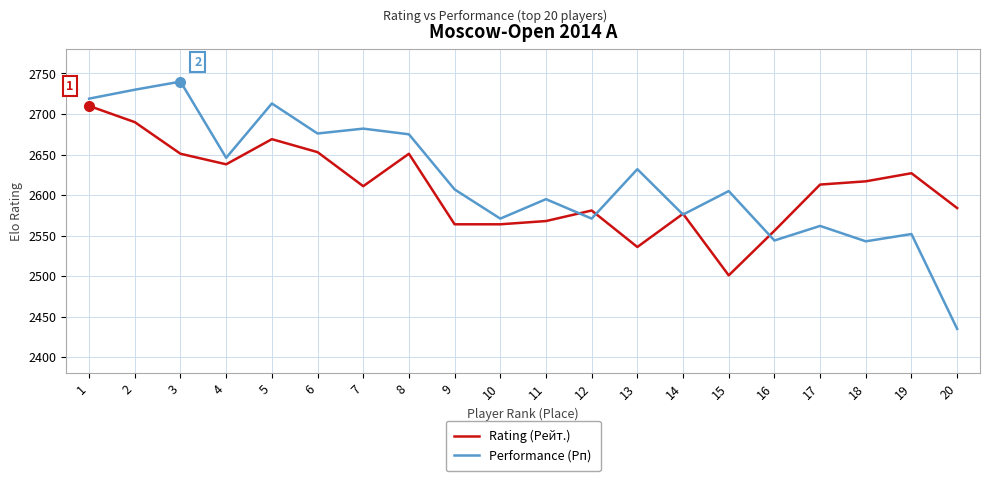

List the series in order of their peak value, lowest first.

Rating (Рейт.), Performance (Рп)